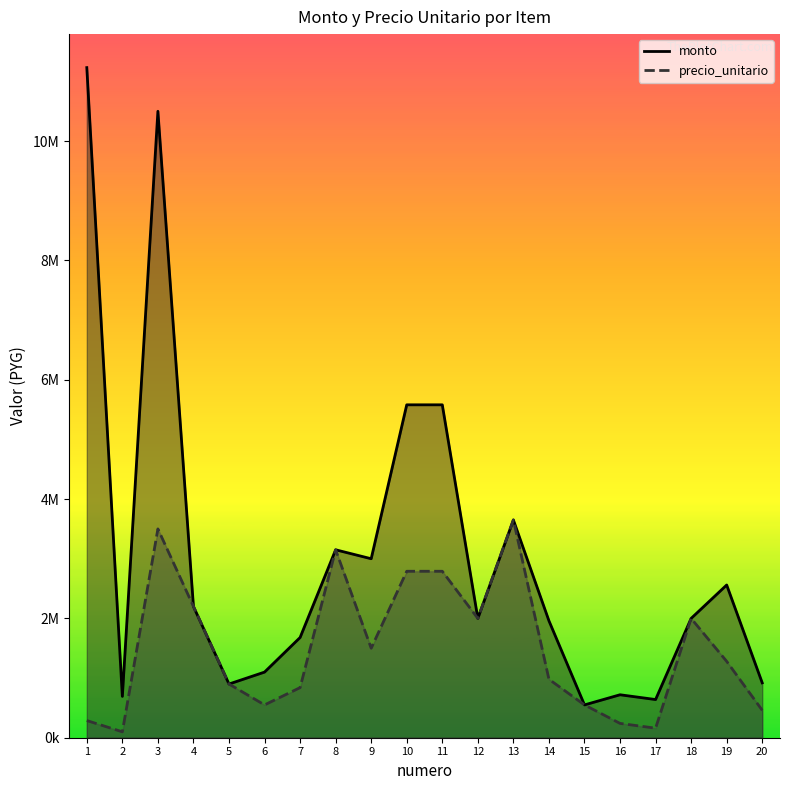

What is the approximate value of precio_unitario at 20?

460000